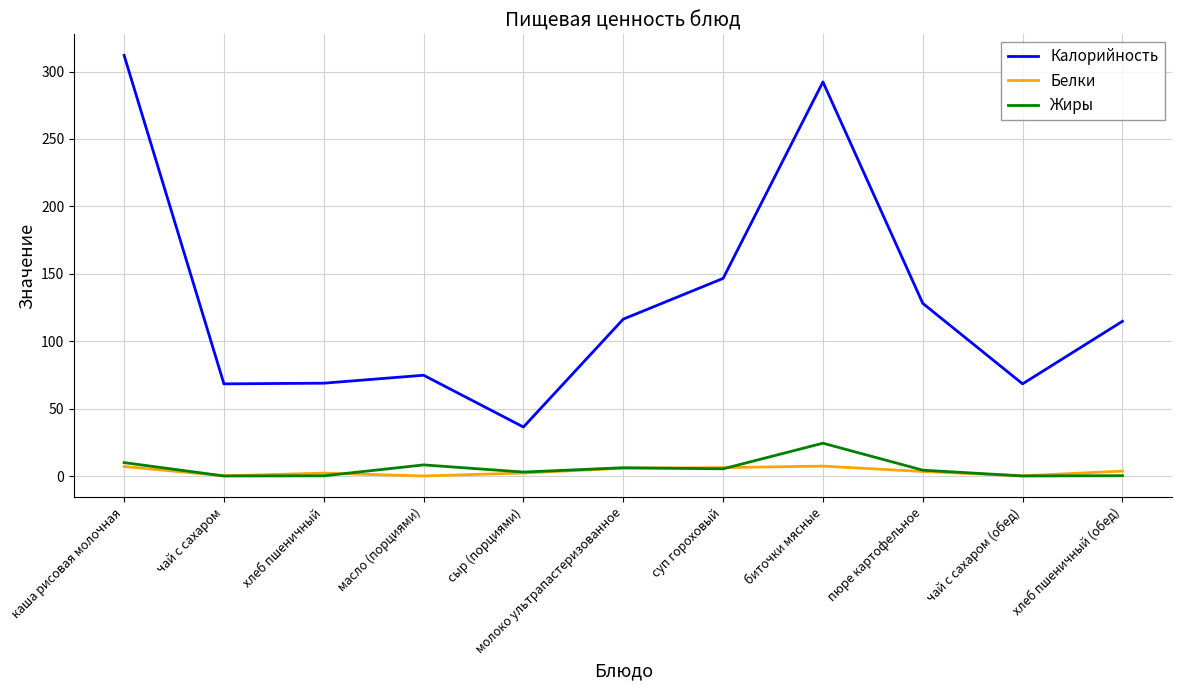

True or false: Жиры and Белки intersect in this chart.

True